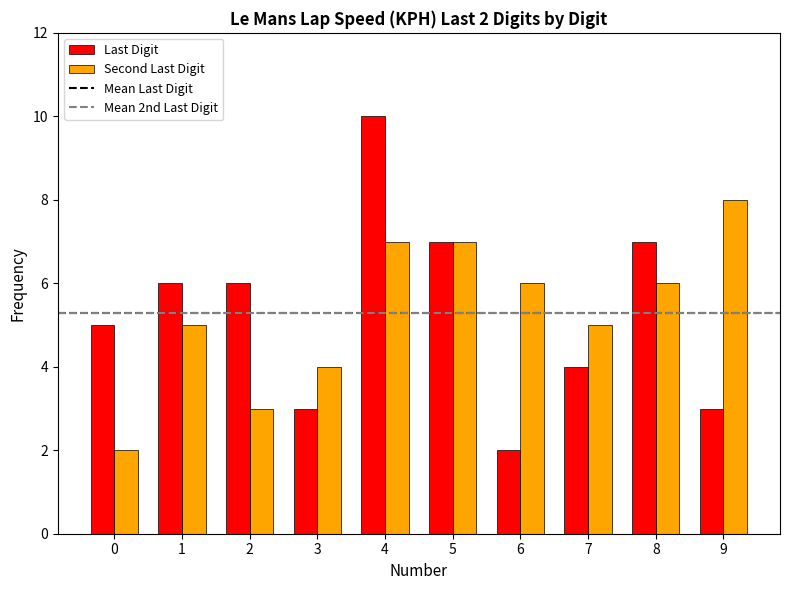

What is the value of the Second Last Digit bar at the 2nd from the left?

5